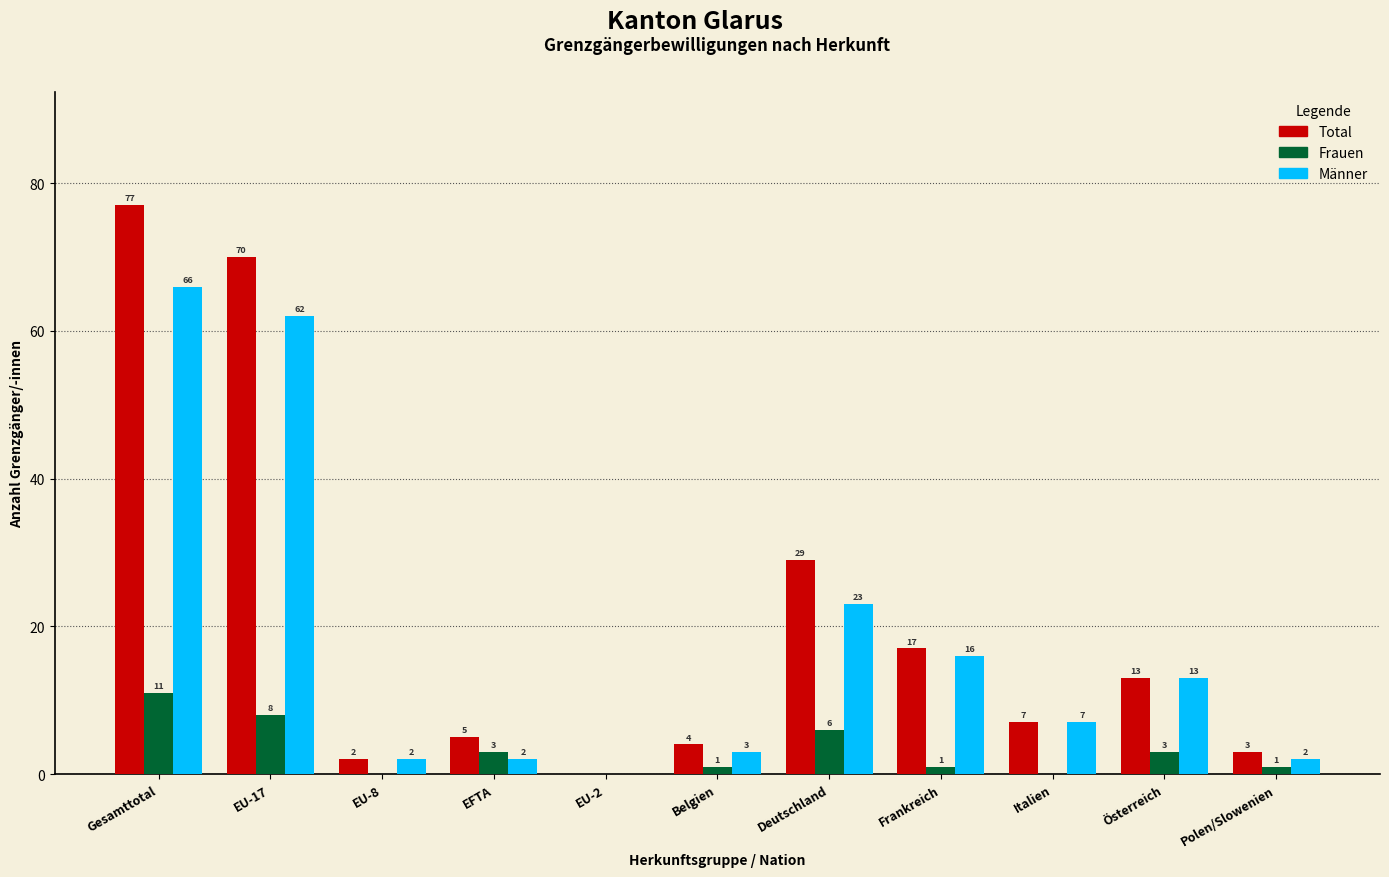

Reading left to right, extract all data points from this chart.

Total: Gesamttotal=77	EU-17=70	EU-8=2	EFTA=5	EU-2=0	Belgien=4	Deutschland=29	Frankreich=17	Italien=7	Österreich=13	Polen/Slowenien=3
Frauen: Gesamttotal=11	EU-17=8	EU-8=0	EFTA=3	EU-2=0	Belgien=1	Deutschland=6	Frankreich=1	Italien=0	Österreich=3	Polen/Slowenien=1
Männer: Gesamttotal=66	EU-17=62	EU-8=2	EFTA=2	EU-2=0	Belgien=3	Deutschland=23	Frankreich=16	Italien=7	Österreich=13	Polen/Slowenien=2